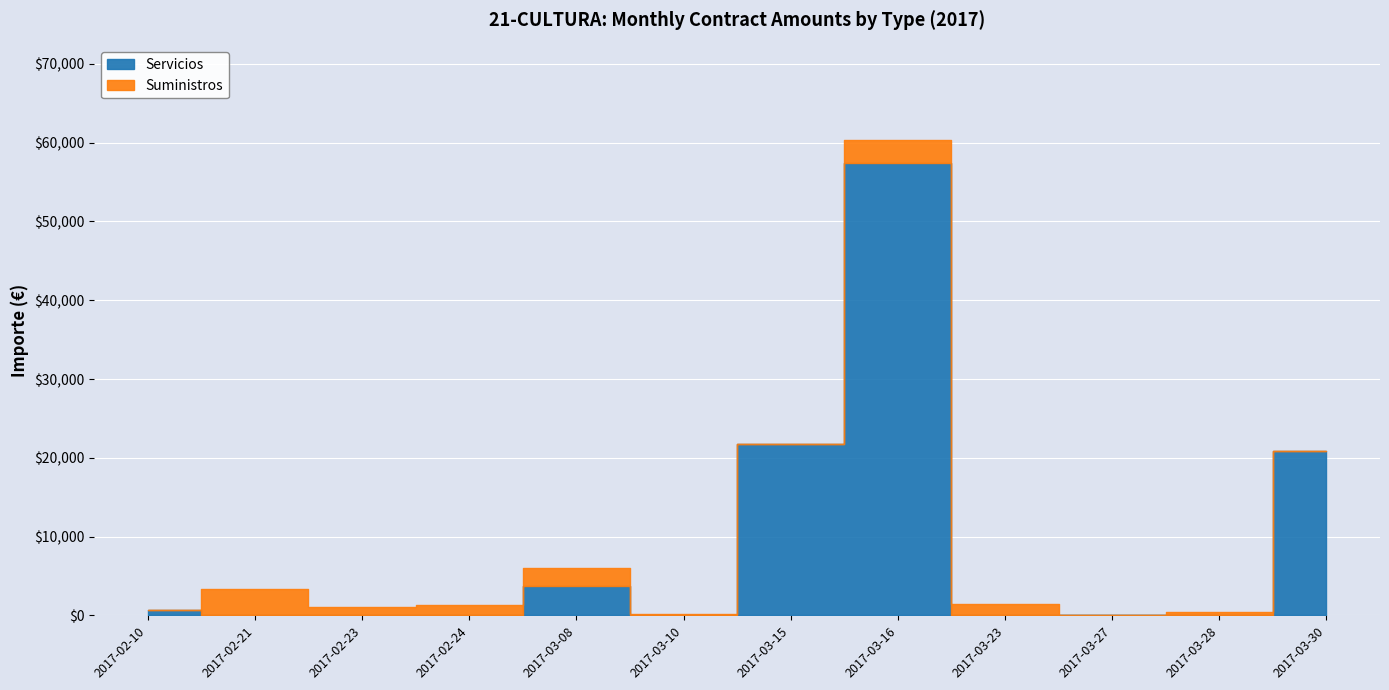

What is the label of the 6th point from the right?

2017-03-15